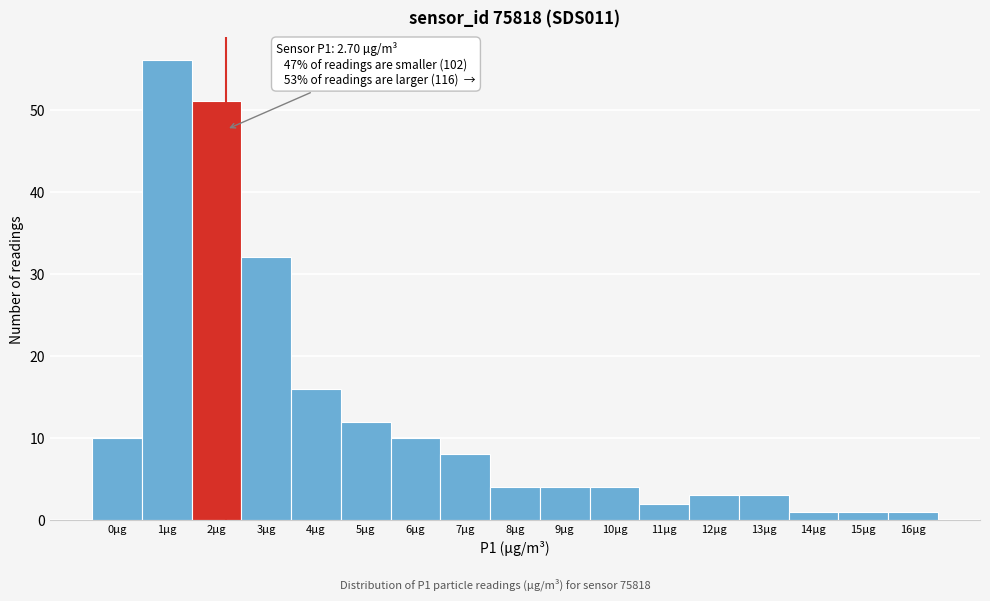

Reading left to right, what are all the values shown in this chart?

10	56	51	32	16	12	10	8	4	4	4	2	3	3	1	1	1